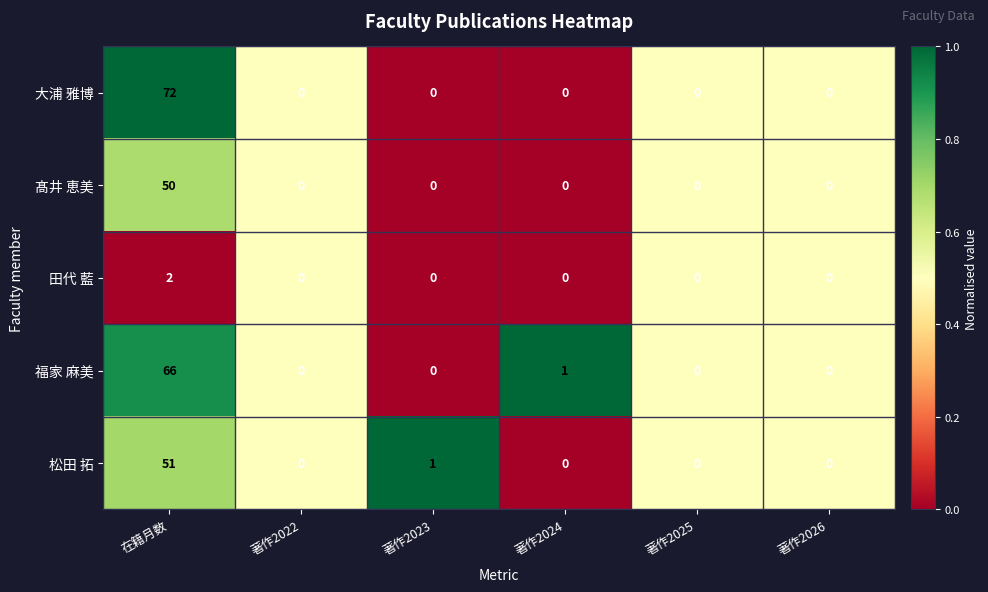

Reading left to right, transcribe all the data shown in this chart.

大浦 雅博: 72	0	0	0	0	0
髙井 恵美: 50	0	0	0	0	0
田代 藍: 2	0	0	0	0	0
福家 麻美: 66	0	0	1	0	0
松田 拓: 51	0	1	0	0	0